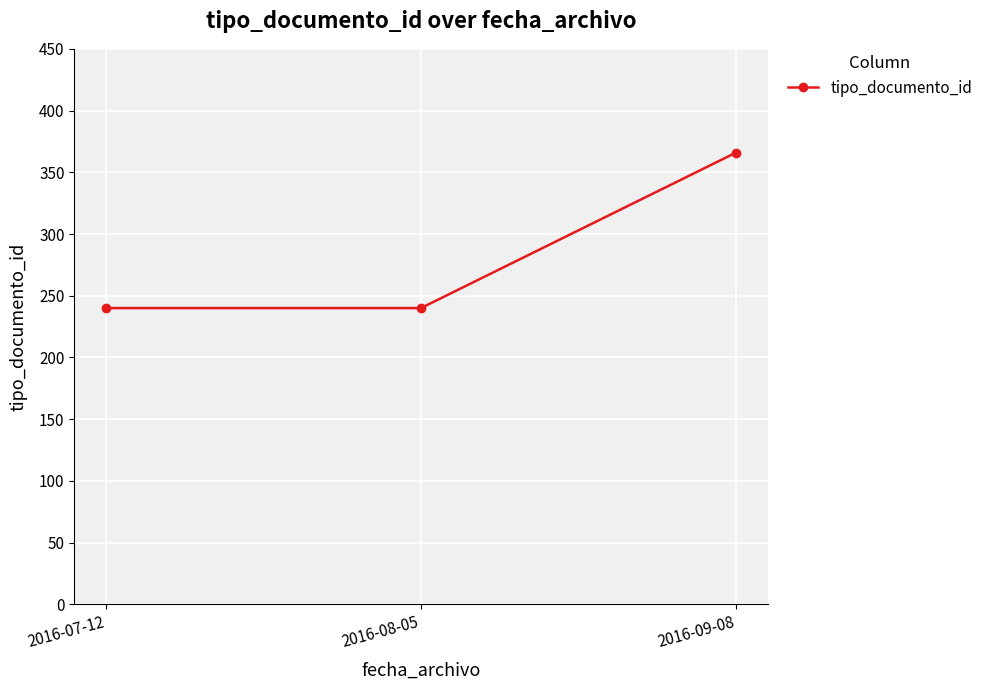

True or false: the data shows 146 at 2016-09-08.

False